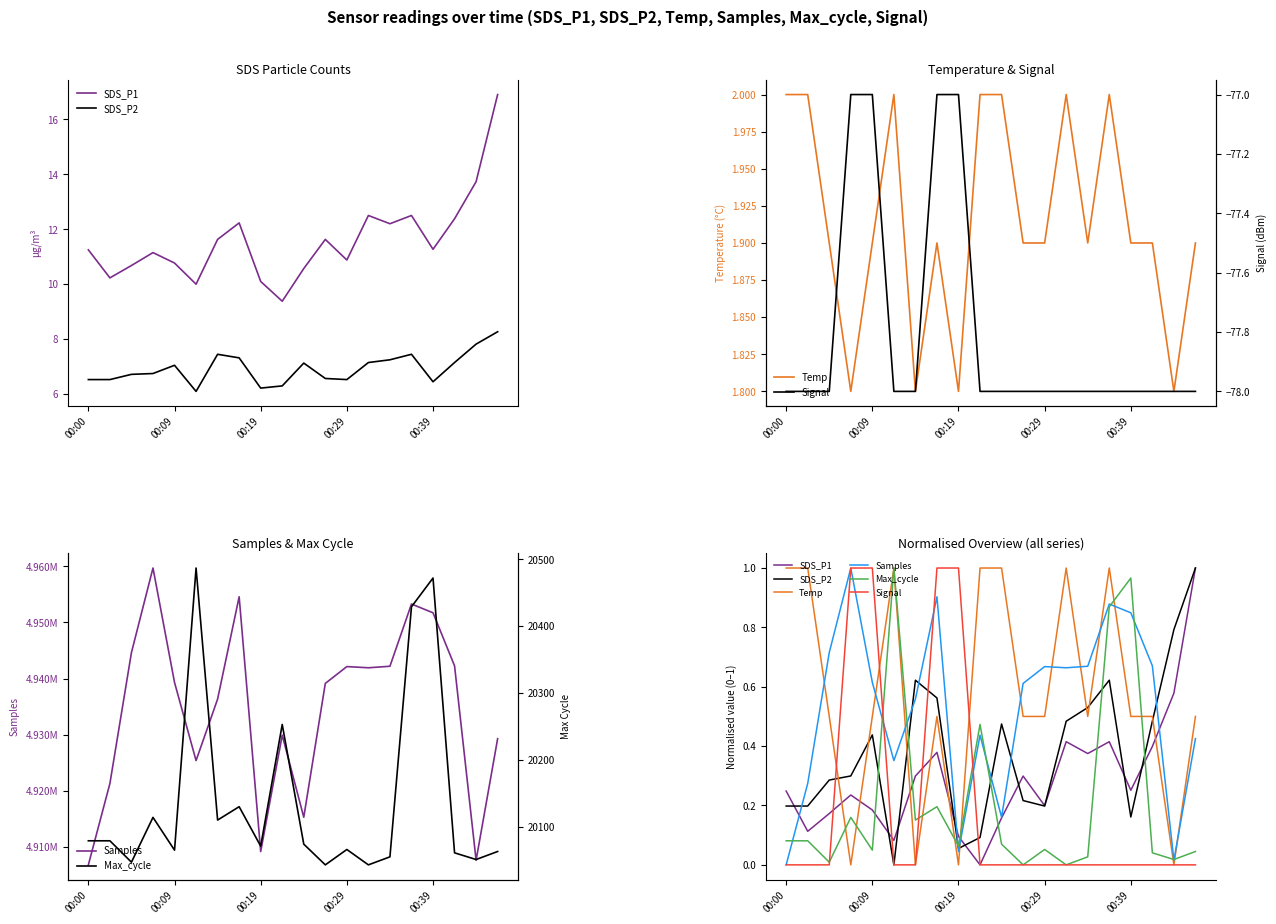

The value of Temp at 00:09 is 0.2. True or false?

False